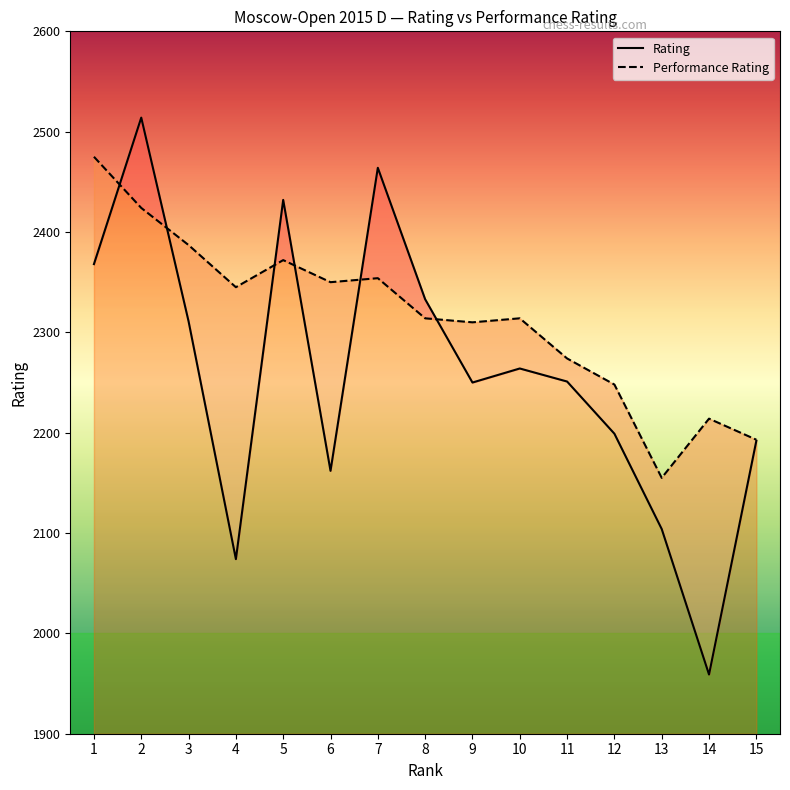

Reading left to right, what are all the values shown in this chart?

Rating: 1=2368	2=2514	3=2311	4=2074	5=2432	6=2162	7=2464	8=2333	9=2250	10=2264	11=2251	12=2199	13=2104	14=1959	15=2192
Performance Rating: 1=2475	2=2424	3=2387	4=2345	5=2372	6=2350	7=2354	8=2314	9=2310	10=2314	11=2274	12=2248	13=2155	14=2214	15=2193